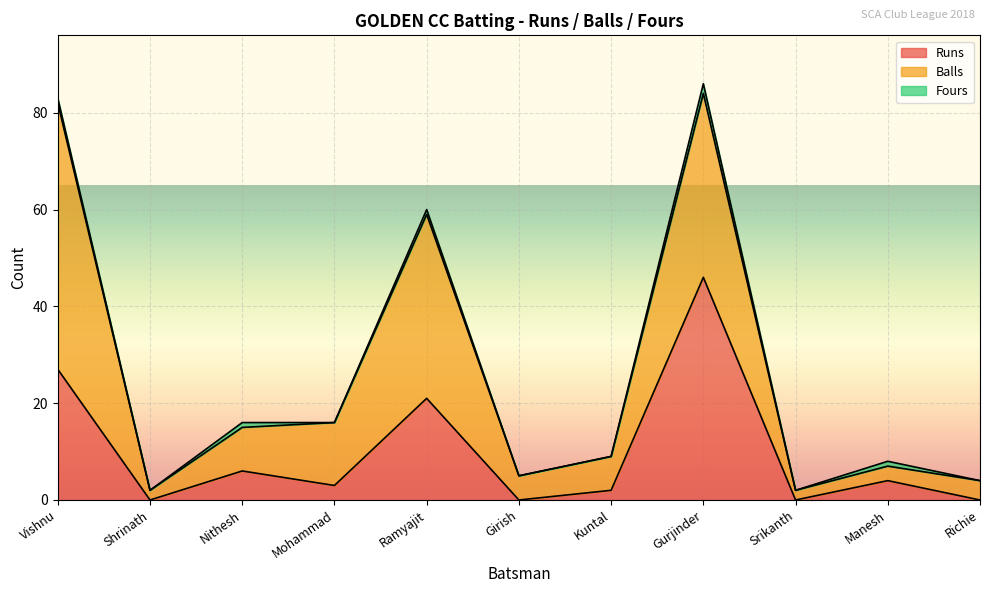

The Fours series shows 1 at Ramyajit. True or false?

True